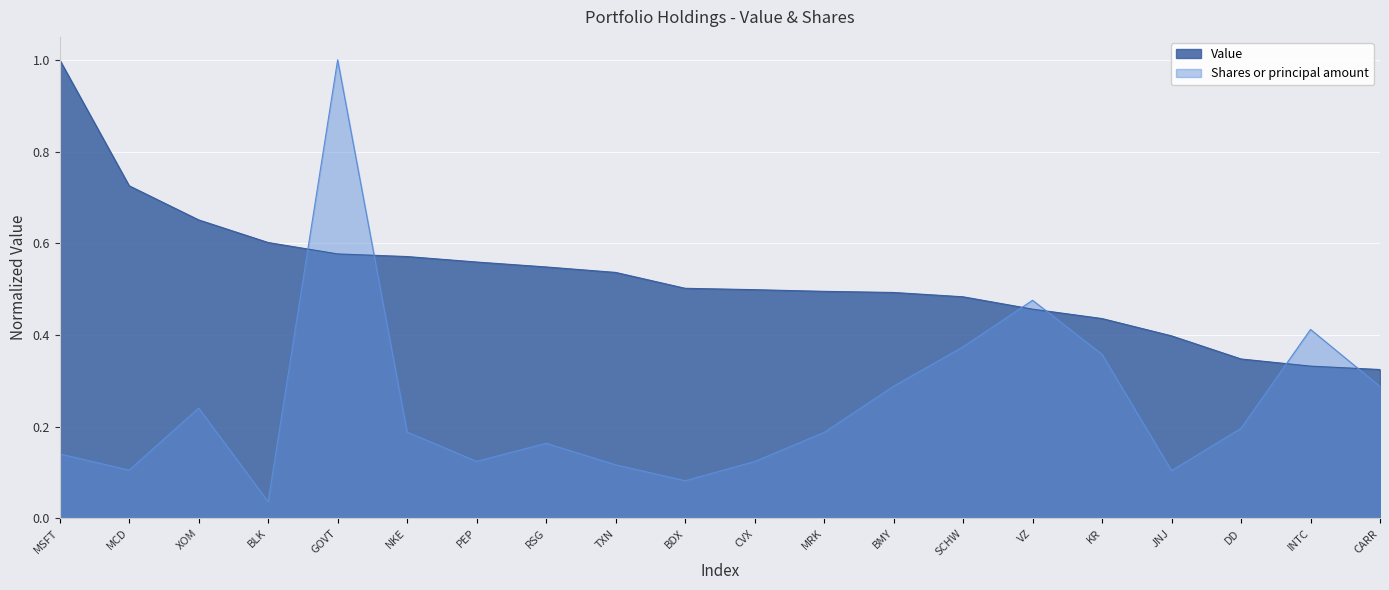

How many lines are shown in the chart?

2